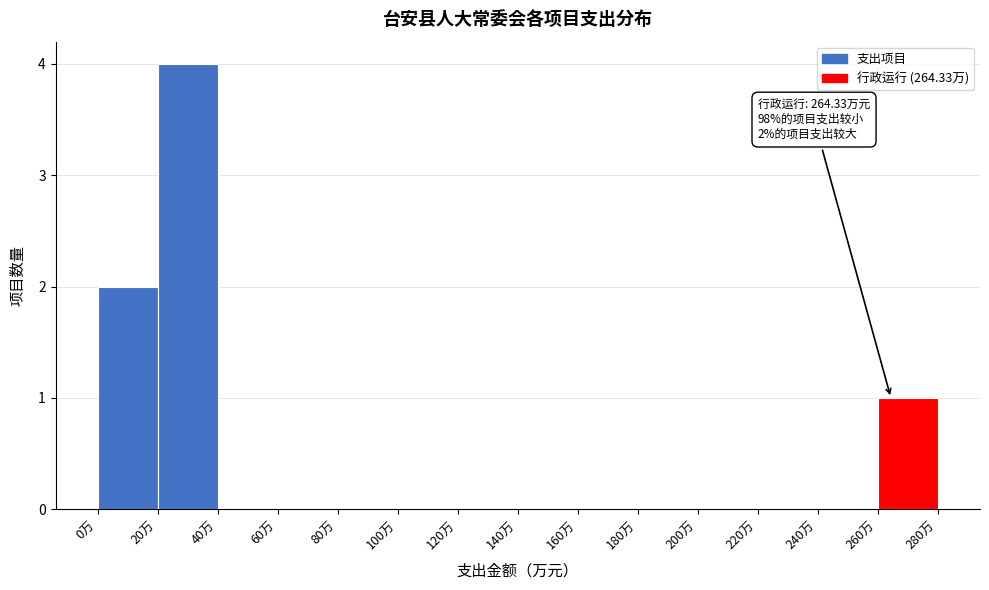

Over which range of the x-axis is the bar tallest?

20 to 40